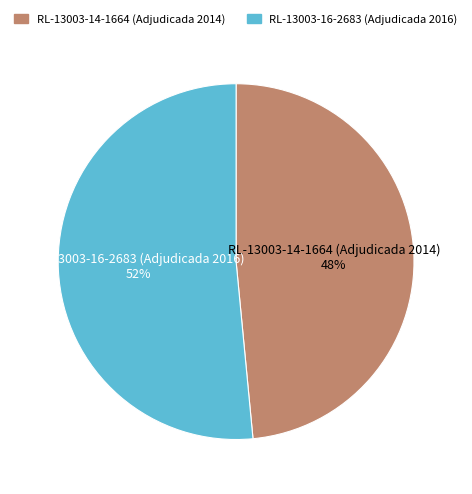

The RL-13003-16-2683 (Adjudicada 2016) slice represents 52% of the pie. True or false?

True